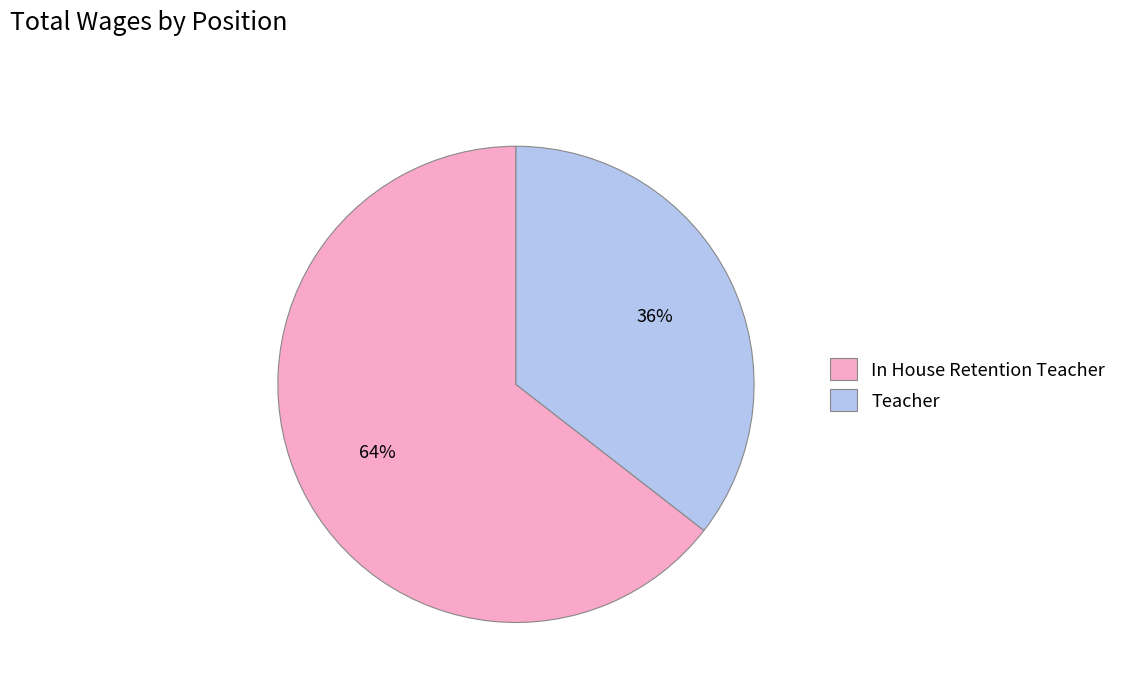

The Teacher slice represents 36% of the pie. True or false?

True